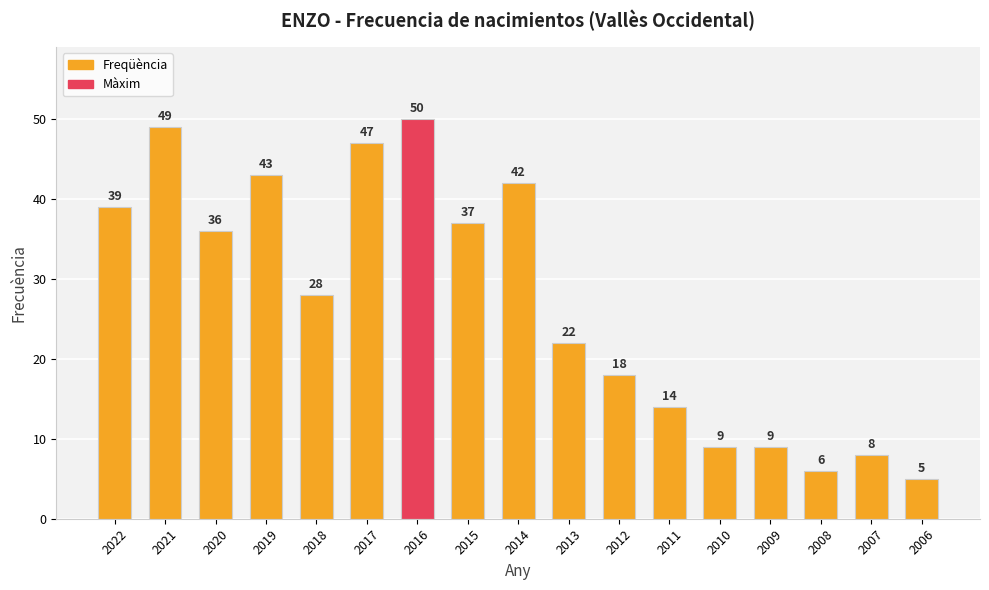

True or false: the data shows 26 at 2014.

False